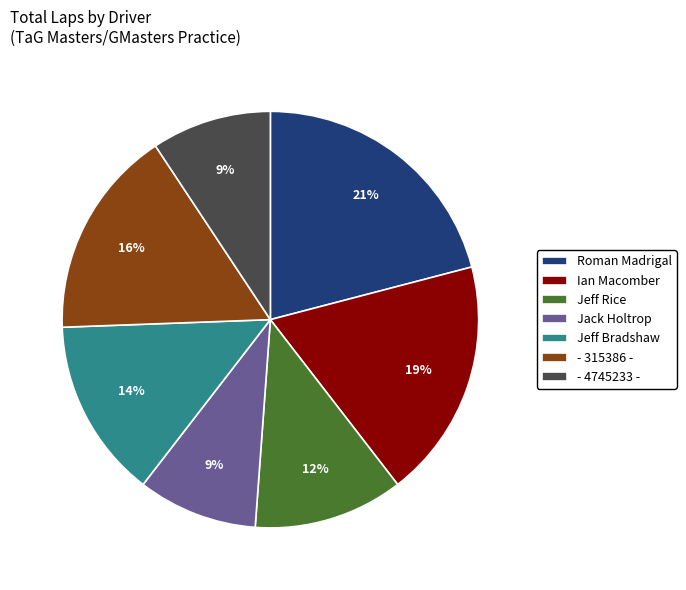

What is the largest slice in the pie chart?

Roman Madrigal